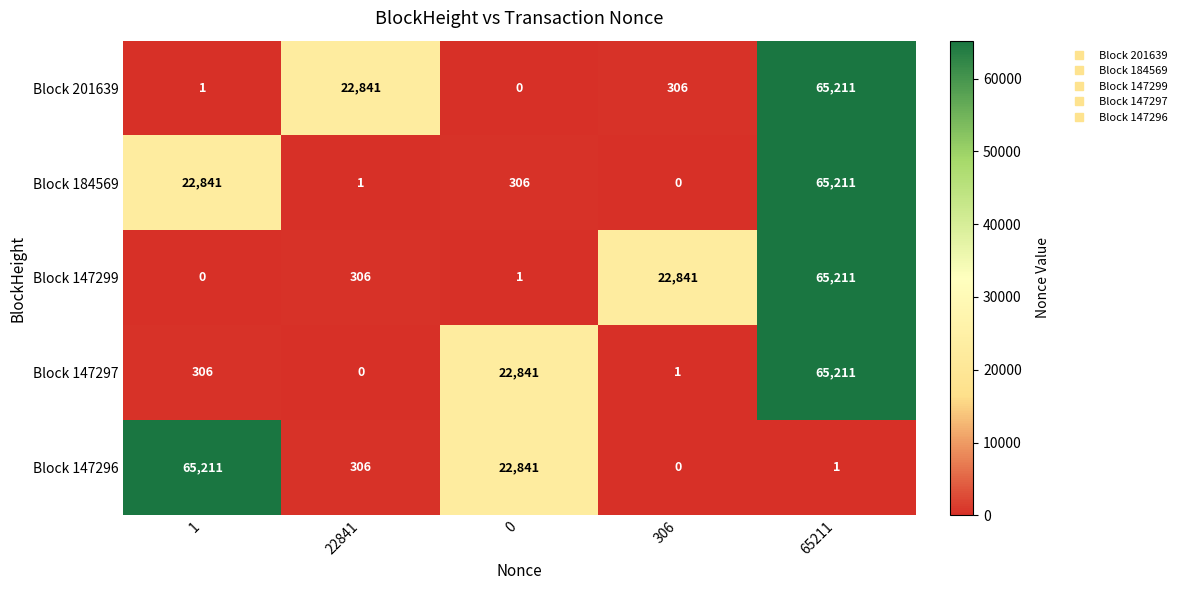

Which category has the highest value in the Block 184569 series?

65211